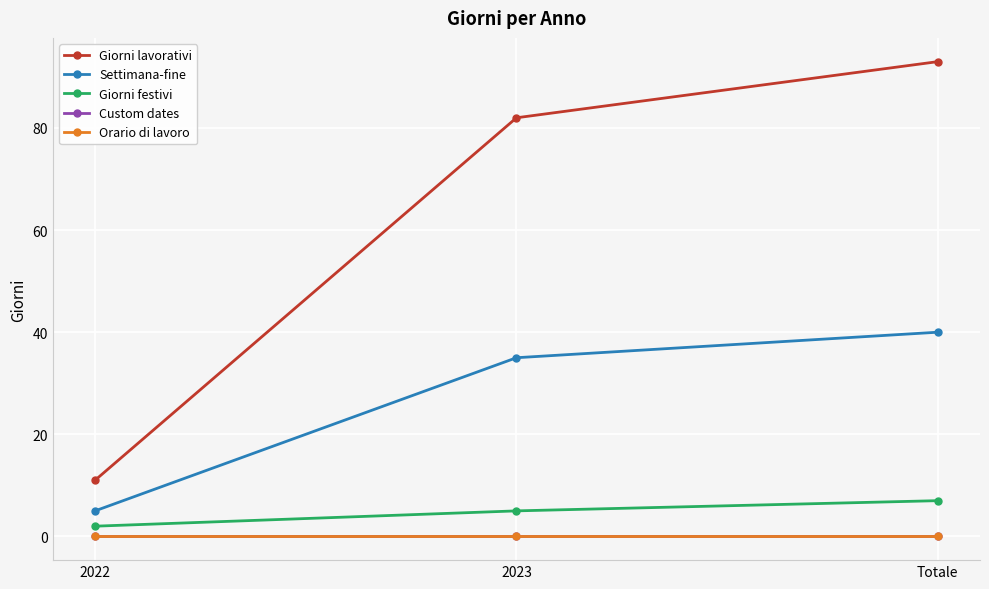

How many categories are shown in the chart?

3